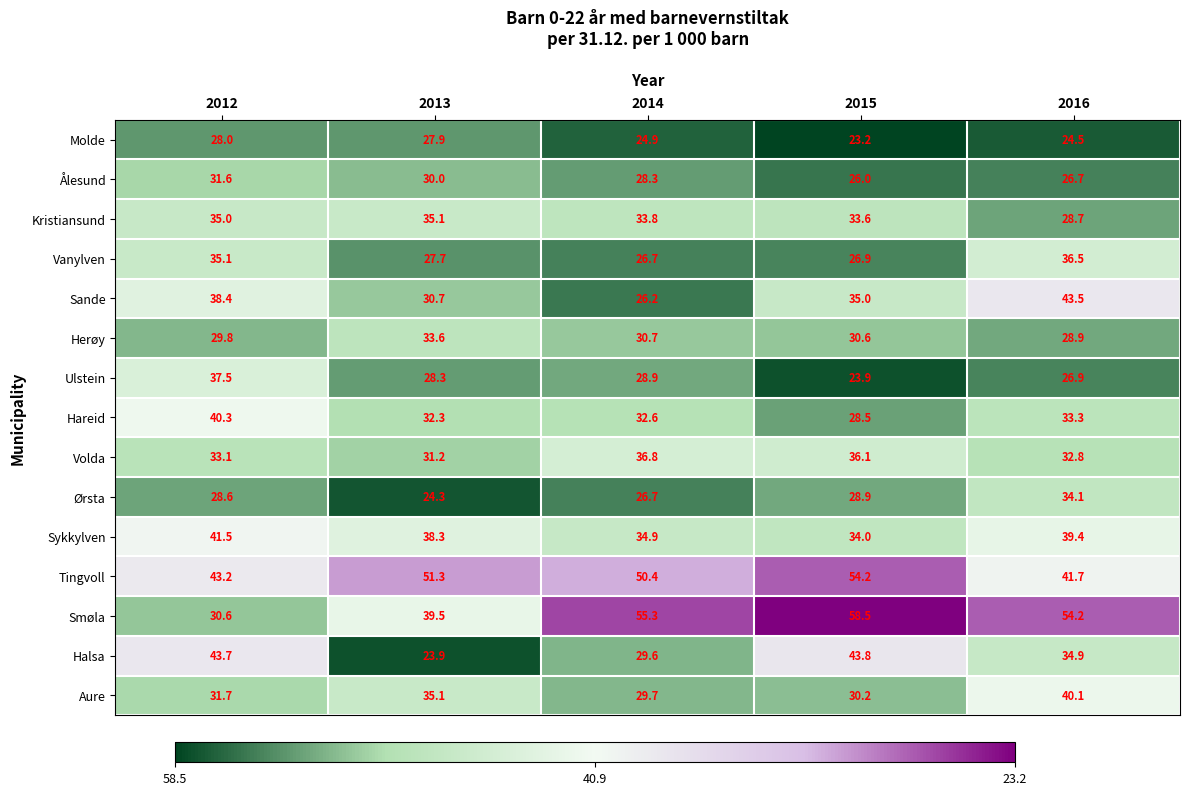

Which series changed the most between 2013 and 2015?

Halsa